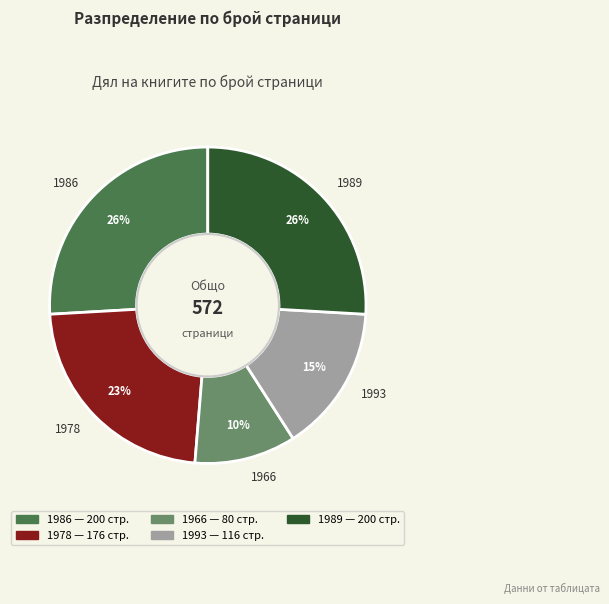

What percentage is the 1978 slice, to the nearest percent?

23%